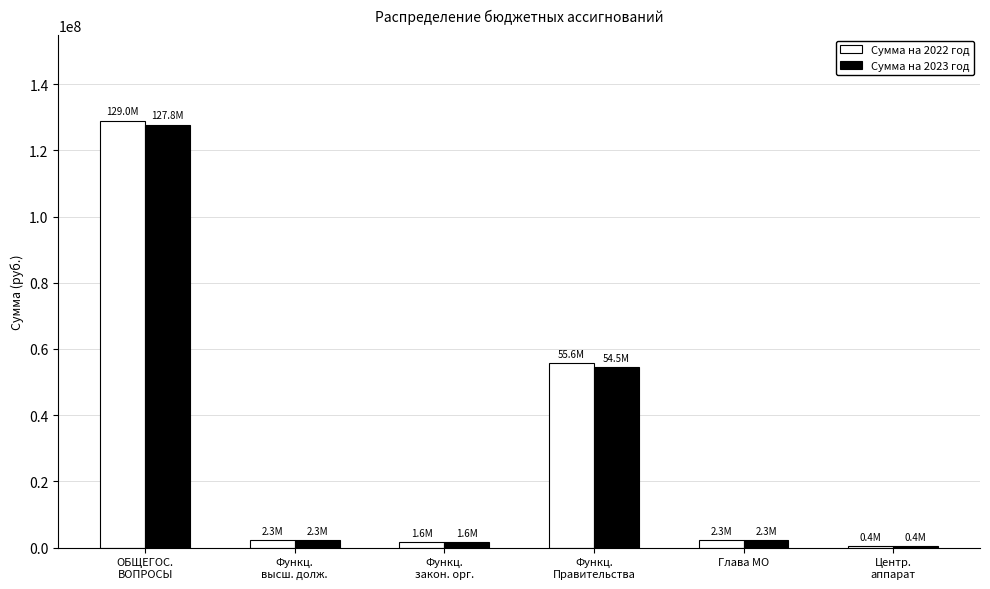

How many distinct data groups are displayed?

2